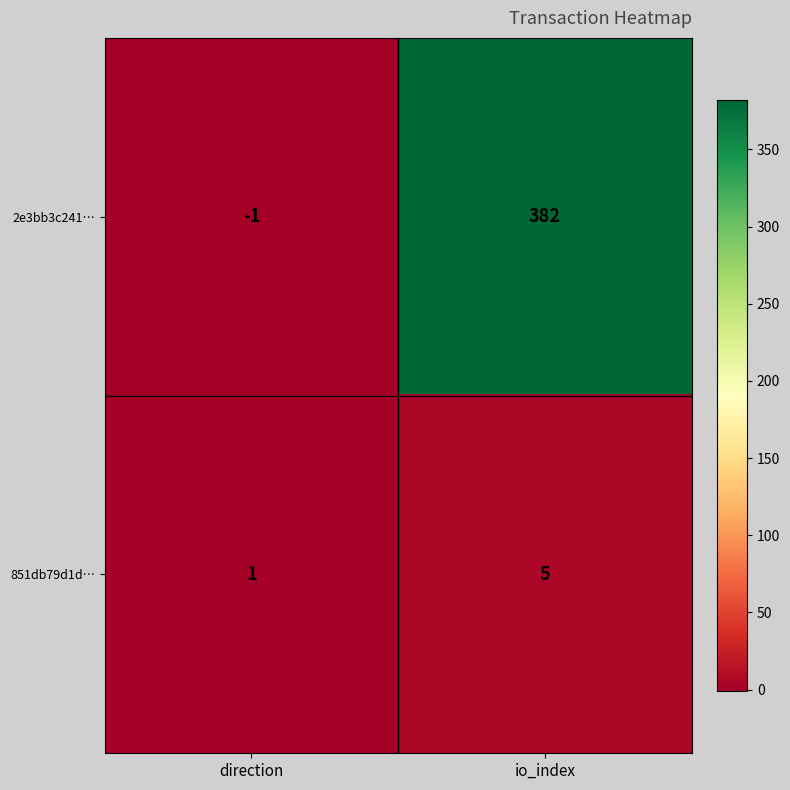

What is the difference between the maximum and minimum values in the 851db79d1d… series?

4